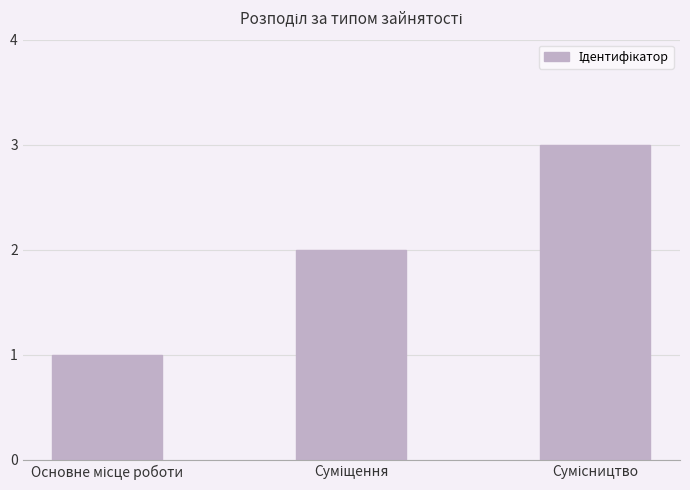

What is the sum of all values?

6